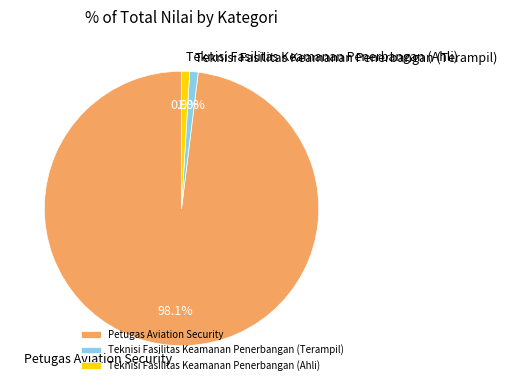

What percentage is the Teknisi Fasilitas Keamanan Penerbangan (Terampil) slice, to the nearest percent?

1%